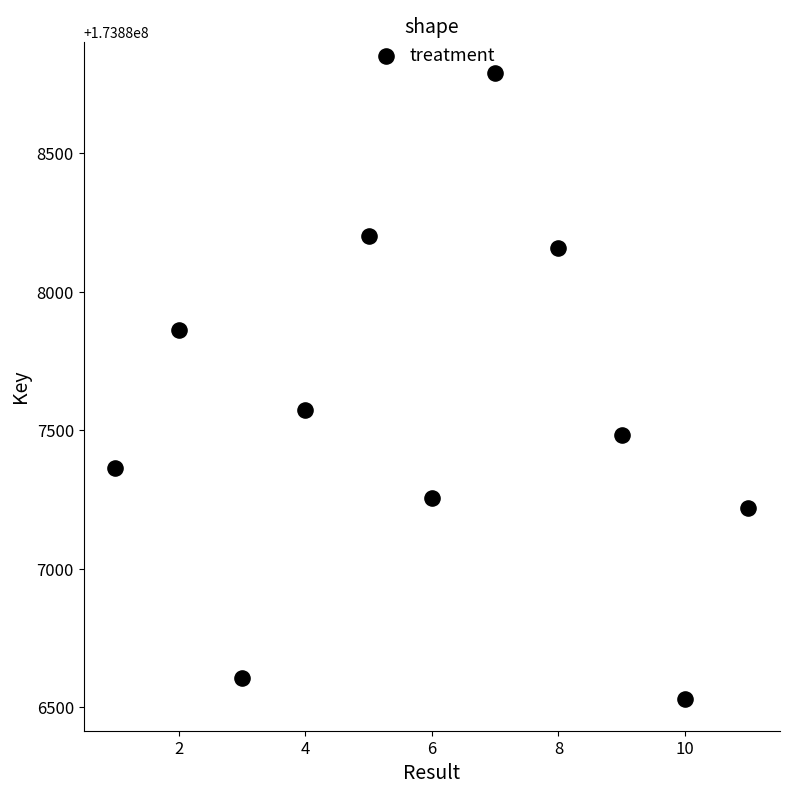

What Y value in the scatter plot is closest to 173887659?

173887572